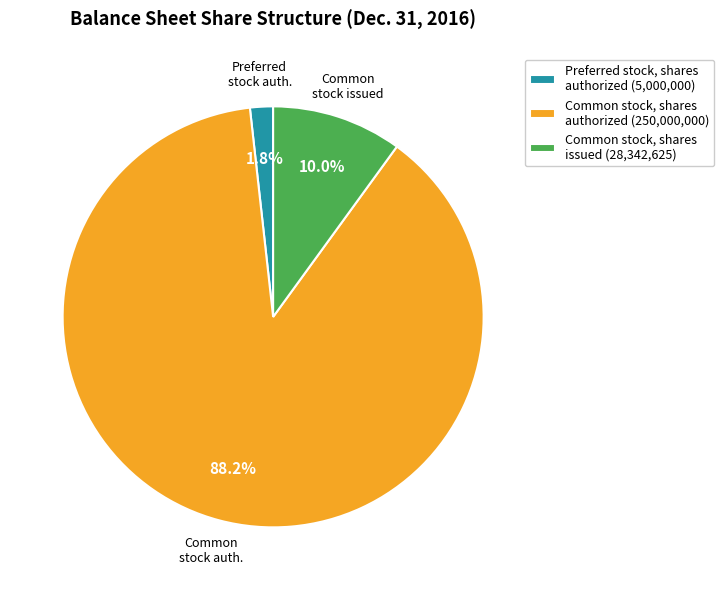

Combined, what portion of the pie is Common stock, shares authorized and Preferred stock, shares authorized?

90.0%